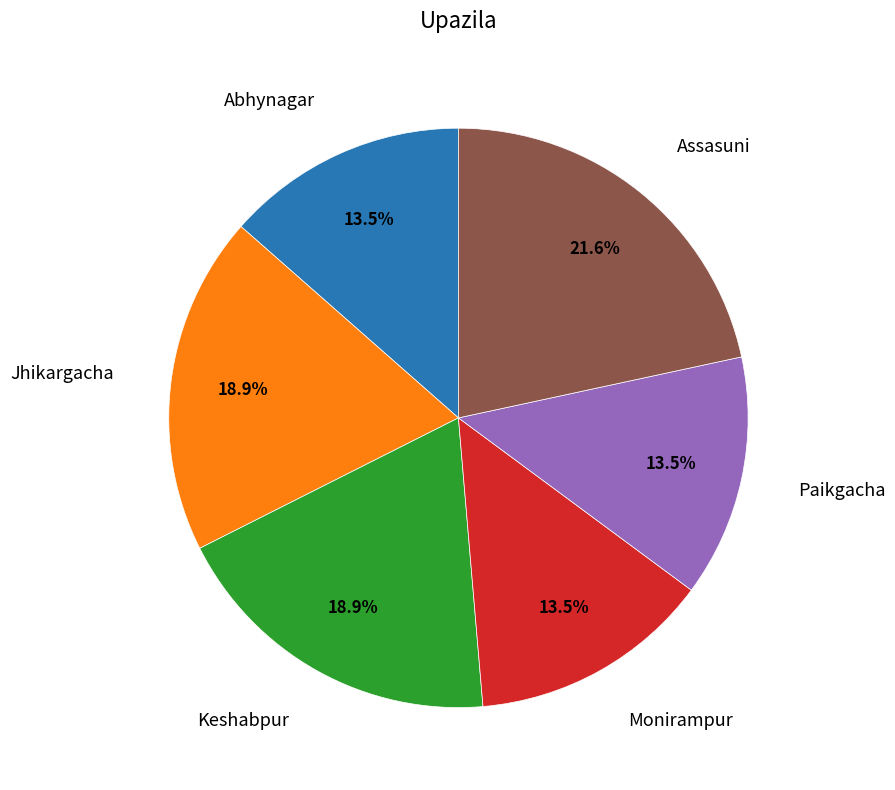

Does any single category account for the majority?

No